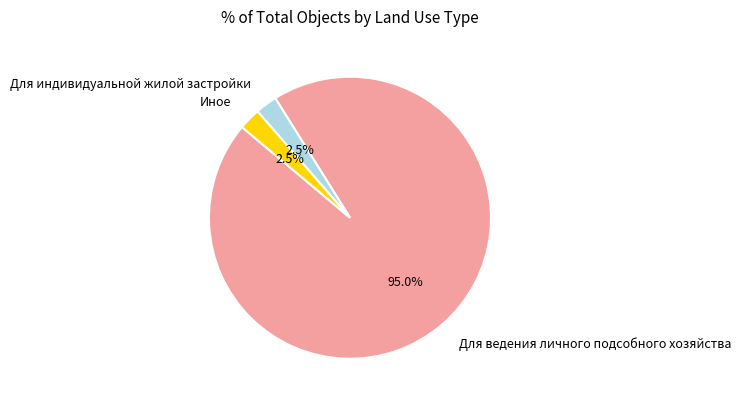

Is Для ведения личного подсобного хозяйства the majority of the pie?

Yes